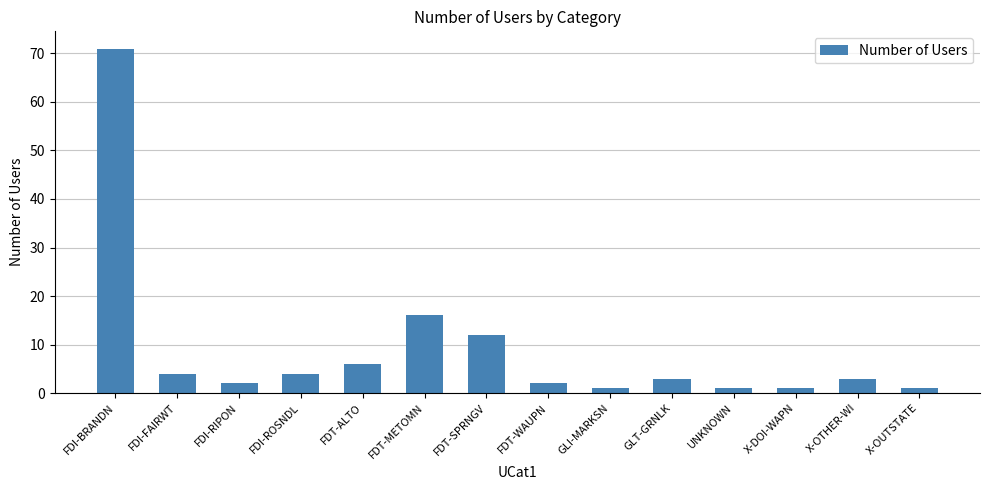

Reading right to left, transcribe all the data shown in this chart.

X-OUTSTATE=1	X-OTHER-WI=3	X-DOI-WAPN=1	UNKNOWN=1	GLT-GRNLK=3	GLI-MARKSN=1	FDT-WAUPN=2	FDT-SPRNGV=12	FDT-METOMN=16	FDT-ALTO=6	FDI-ROSNDL=4	FDI-RIPON=2	FDI-FAIRWT=4	FDI-BRANDN=71